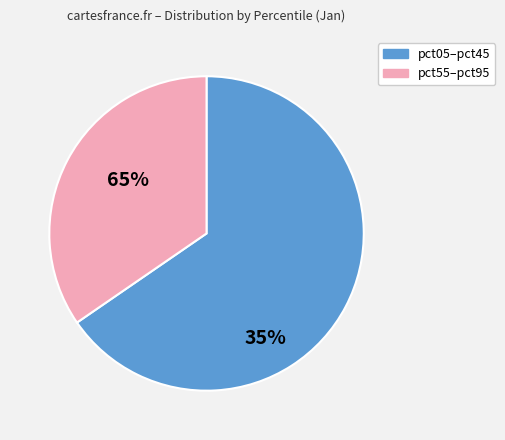

Does any single category account for the majority?

Yes